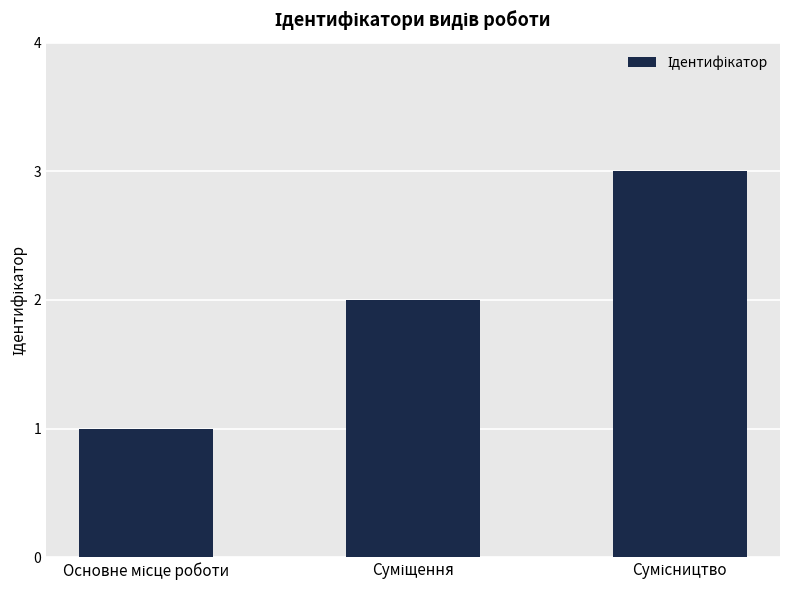

What is the greatest value displayed?

3